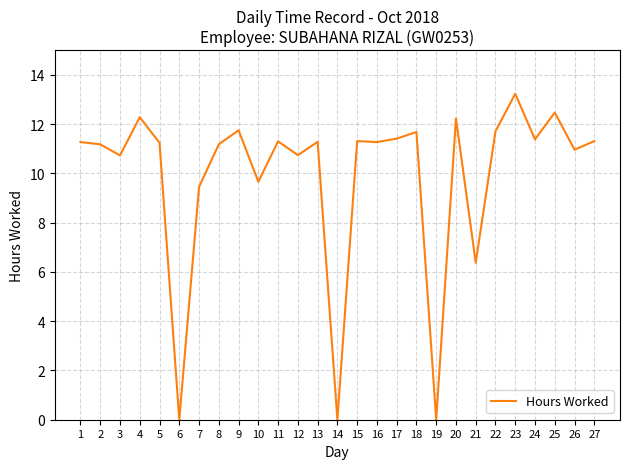

How many lines are shown in the chart?

1